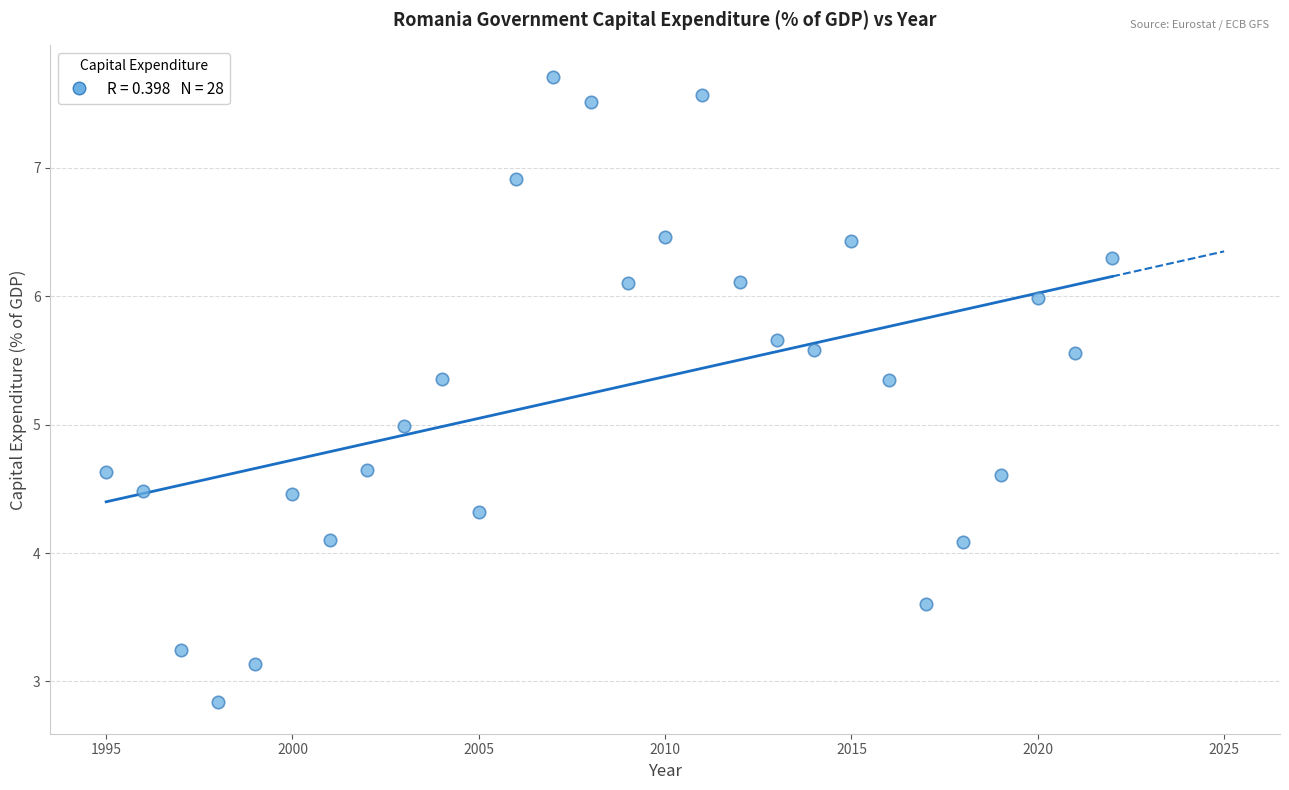

What is the range of X values (max minus min)?

27.0